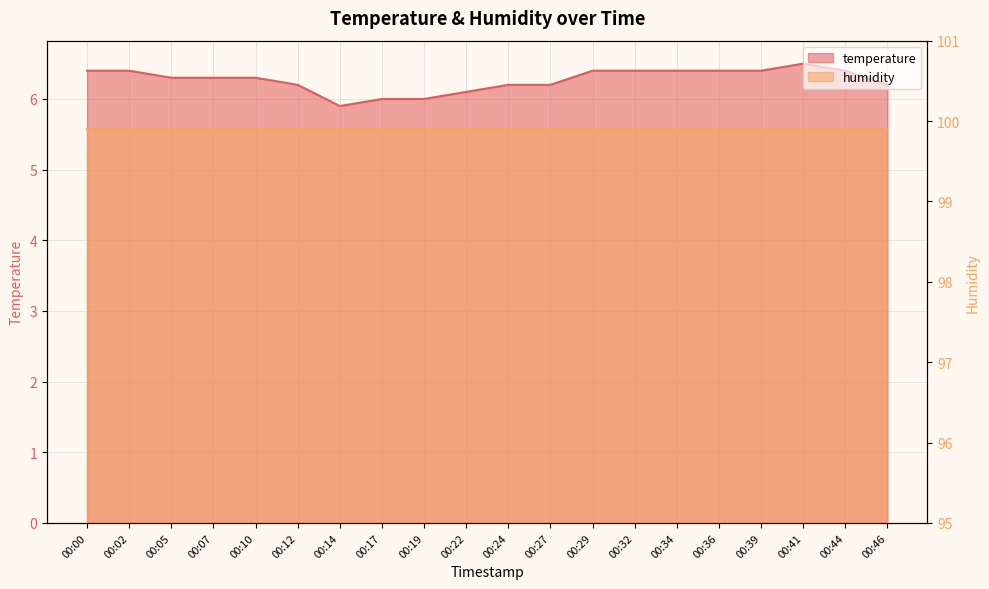

What is the change in value from 00:00 to 00:10?

-0.1